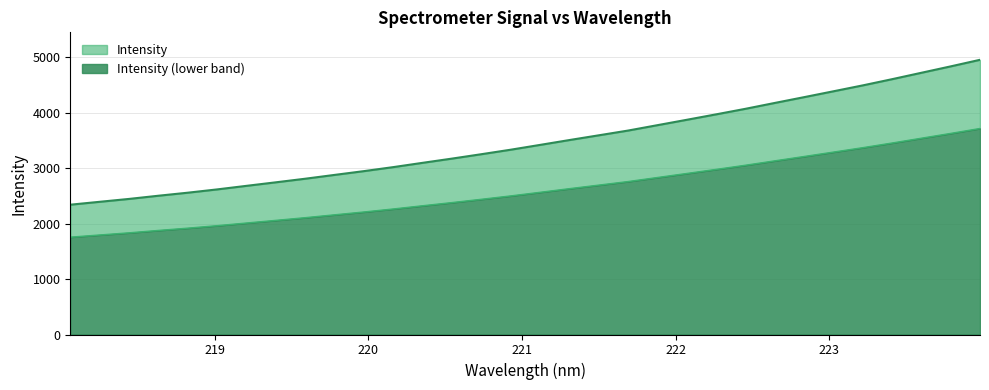

What is the sum of the values at 223.9802 and 222.6447?

9122.9